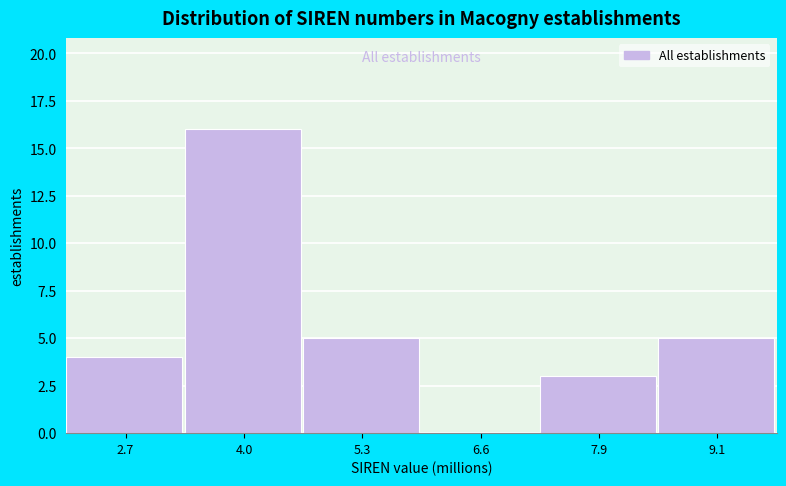

Reading left to right, transcribe this chart: for each bar, give the range it covers on the x-axis and its height. Neither the bar edges nor the heights are printed on the chart, so give them approximately, as read against the axes.

2.2 to 3.4: 4
3.4 to 4.6: 16
4.6 to 6.0: 5
6.0 to 7.2: 0
7.2 to 8.6: 3
8.6 to 9.8: 5